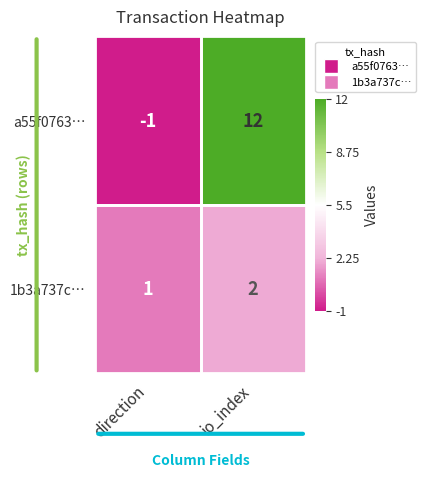

Rank the series by their average value, from highest to lowest.

a55f0763…, 1b3a737c…